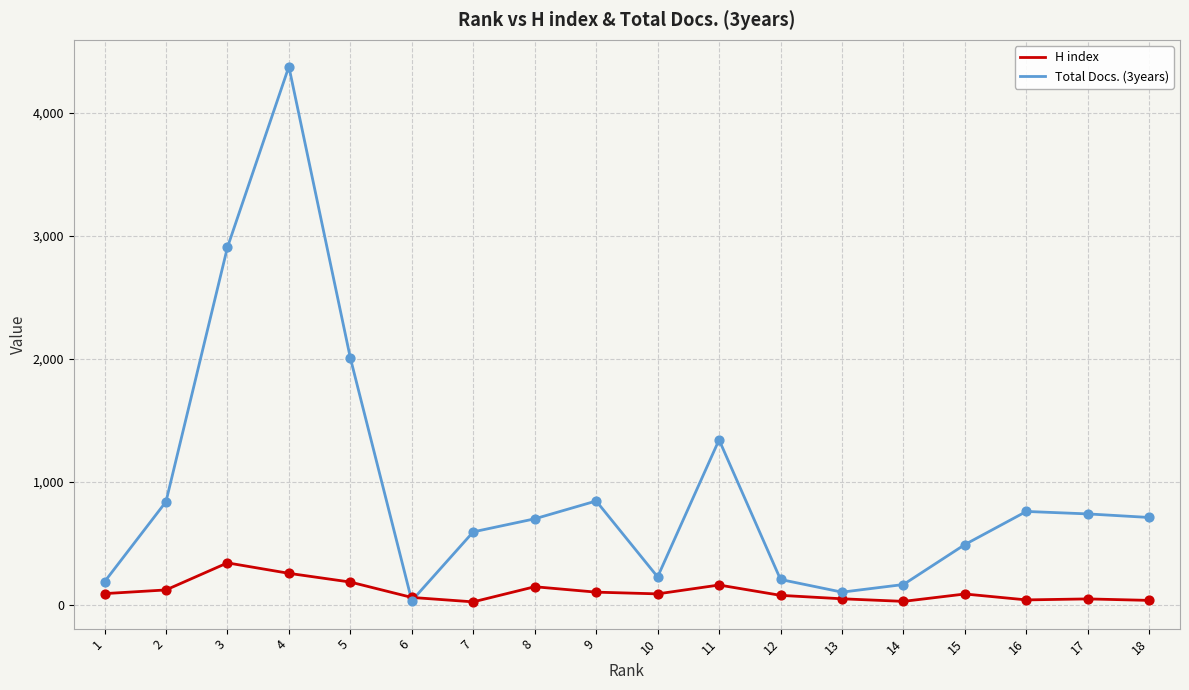

What are all the series names shown in the legend?

H index, Total Docs. (3years)